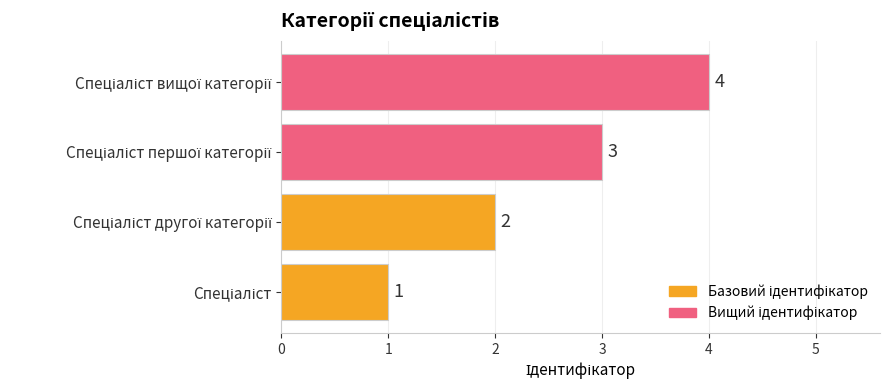

How many values are between 2 and 4?

3